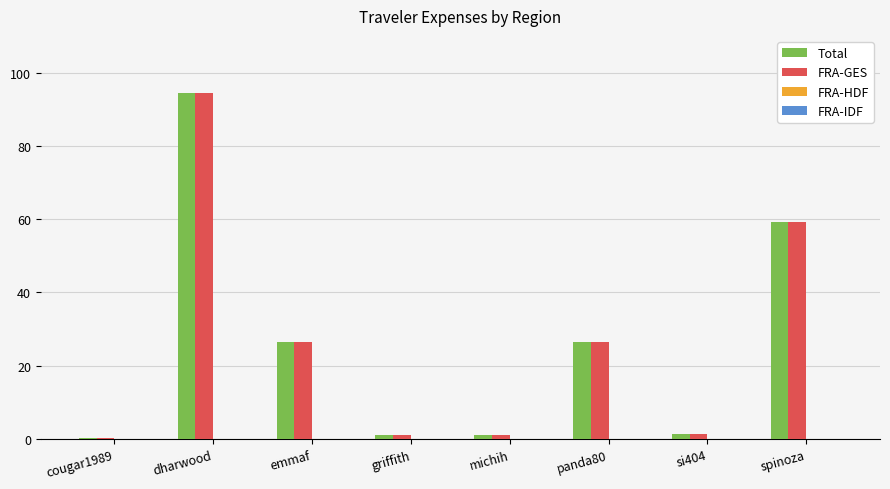

How many values in the FRA-GES series exceed 26?

4